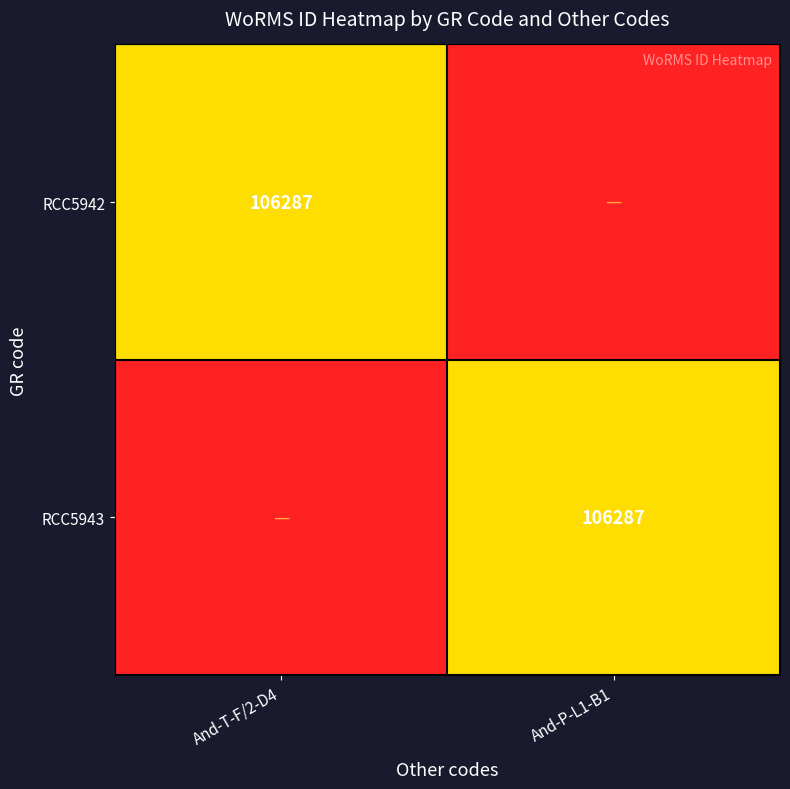

At which category is the sum across all series the highest?

And-T-F/2-D4